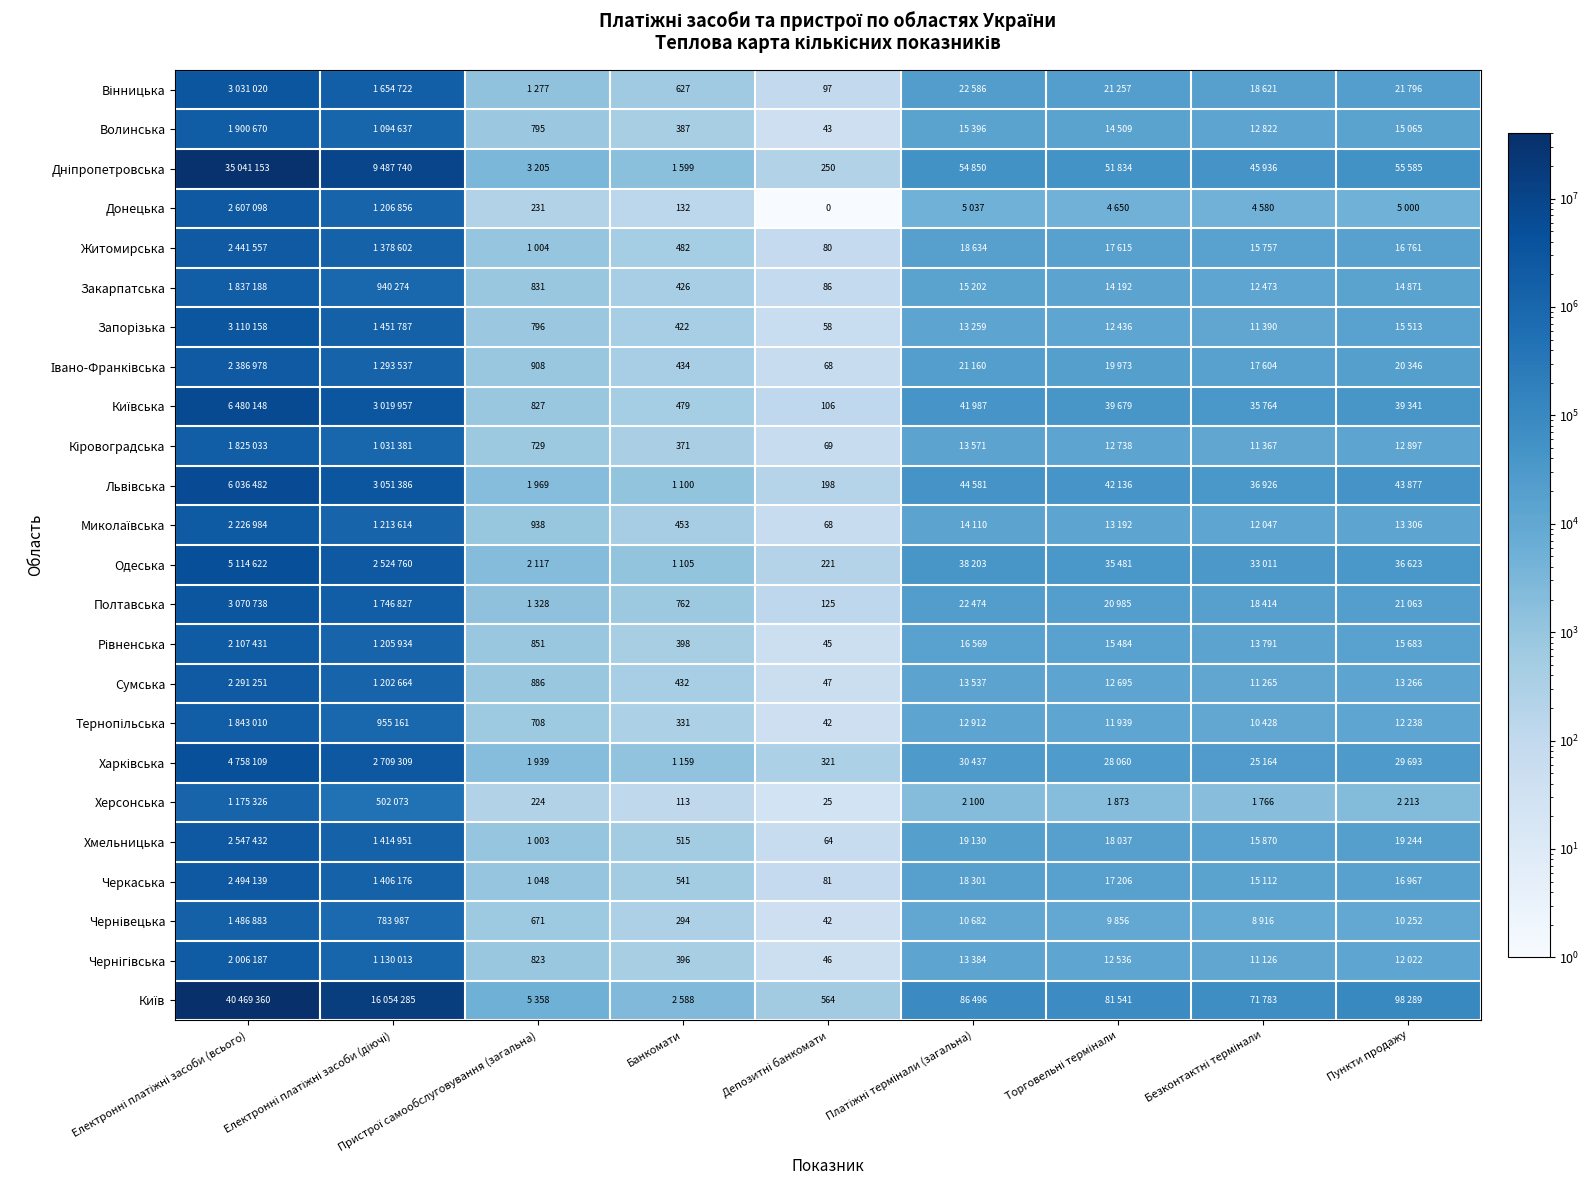

Where is Кіровоградська nearest to the value 912551?

Електронні платіжні засоби (діючі)